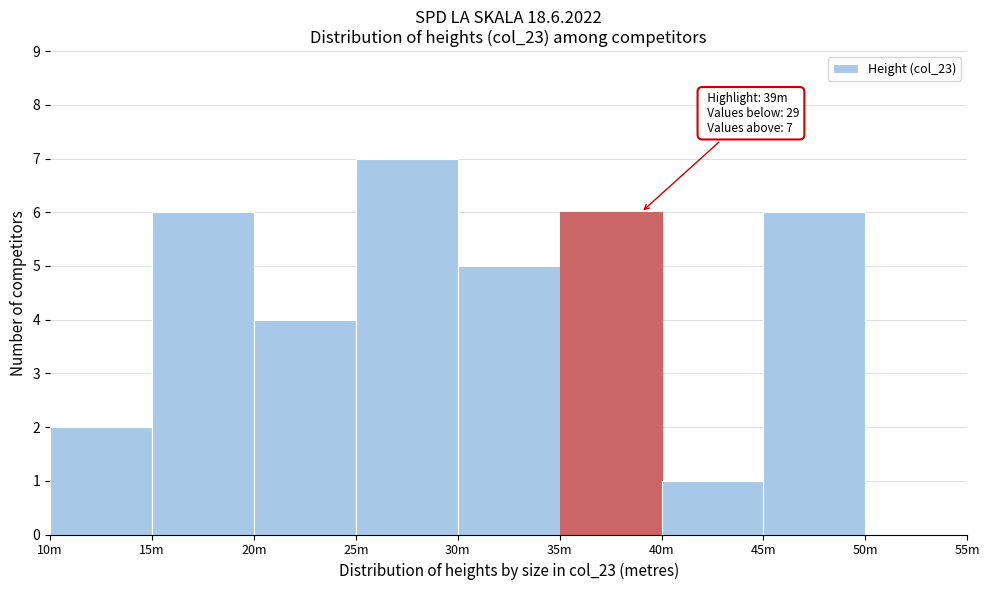

Reading right to left, transcribe all the data shown in this chart.

50m=0	45m=6	40m=1	35m=6	30m=5	25m=7	20m=4	15m=6	10m=2